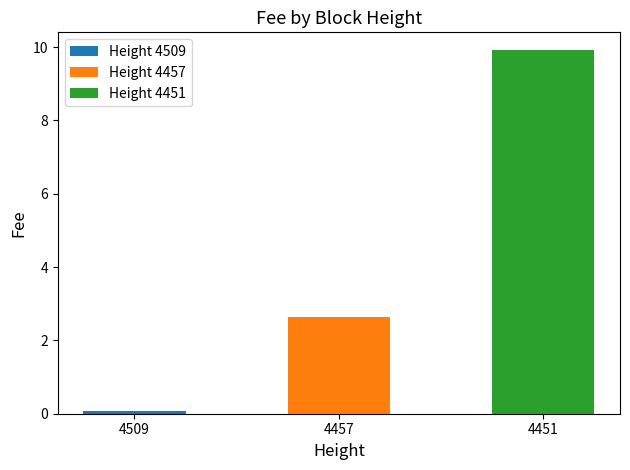

Reading left to right, list all the values displayed in this chart.

0.1	2.6	9.9